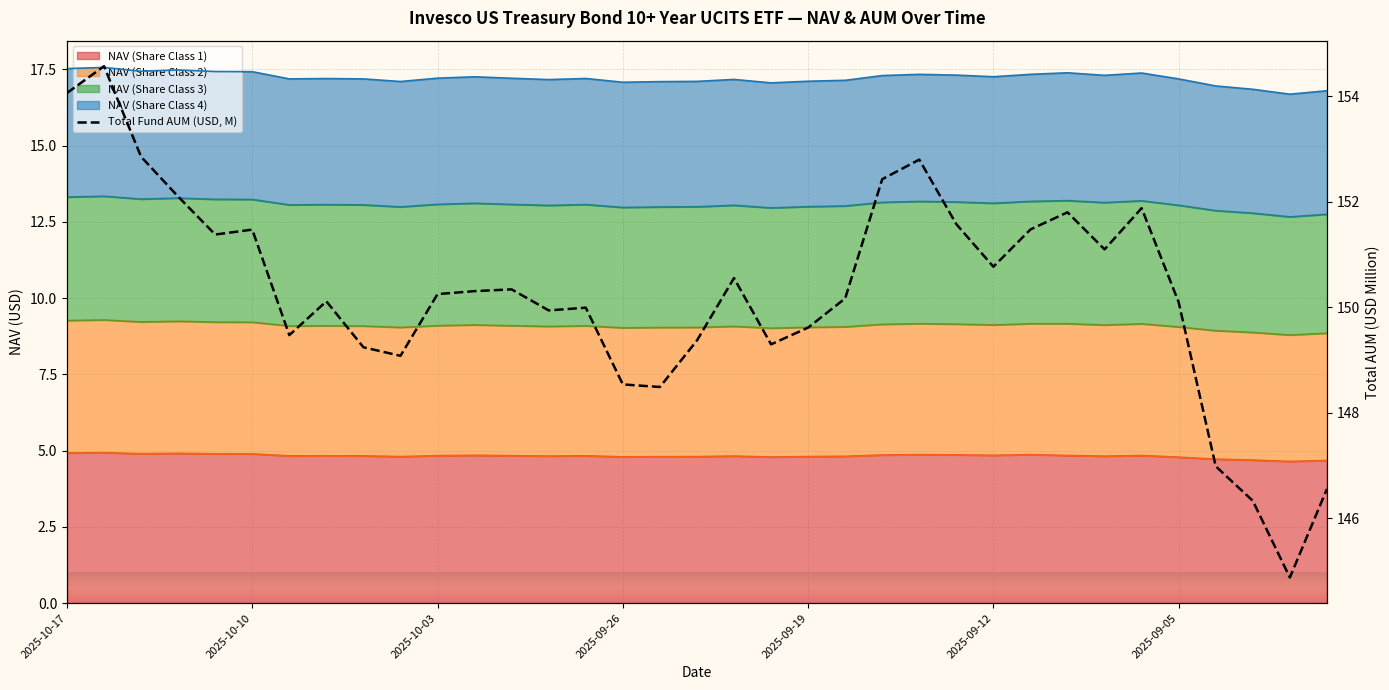

Does the chart display data point markers on the line(s)?

No